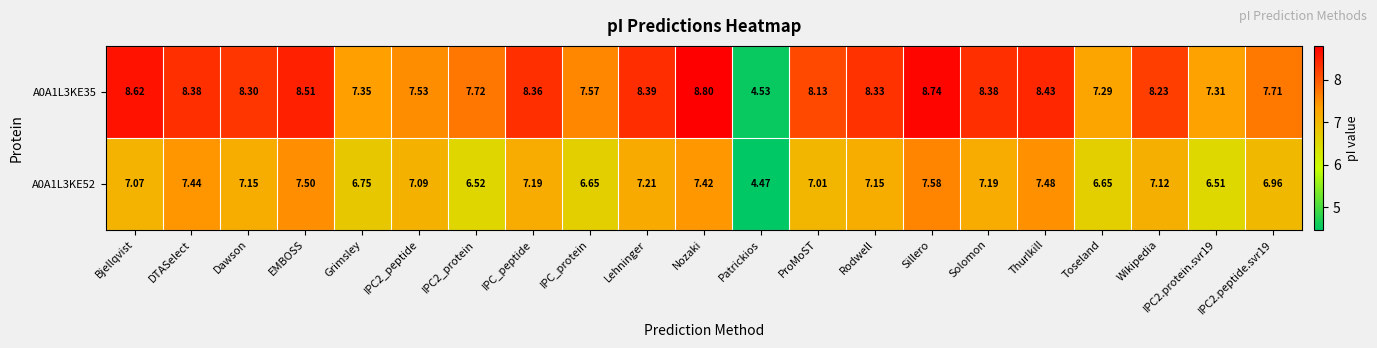

Which category has the highest value in the A0A1L3KE35 series?

Nozaki